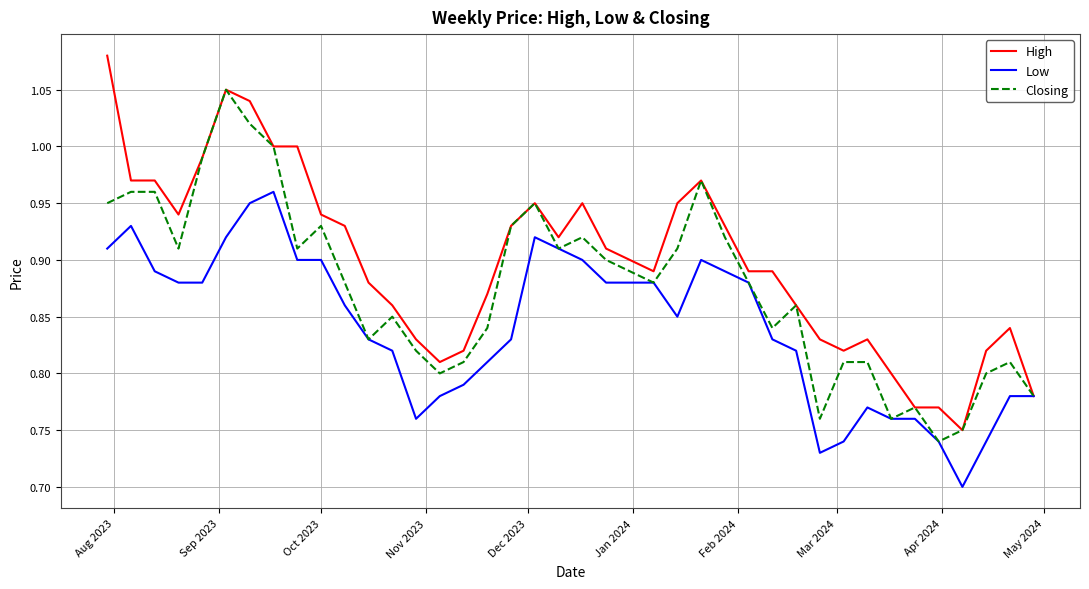

List the series in order of their overall mean, highest first.

High, Closing, Low